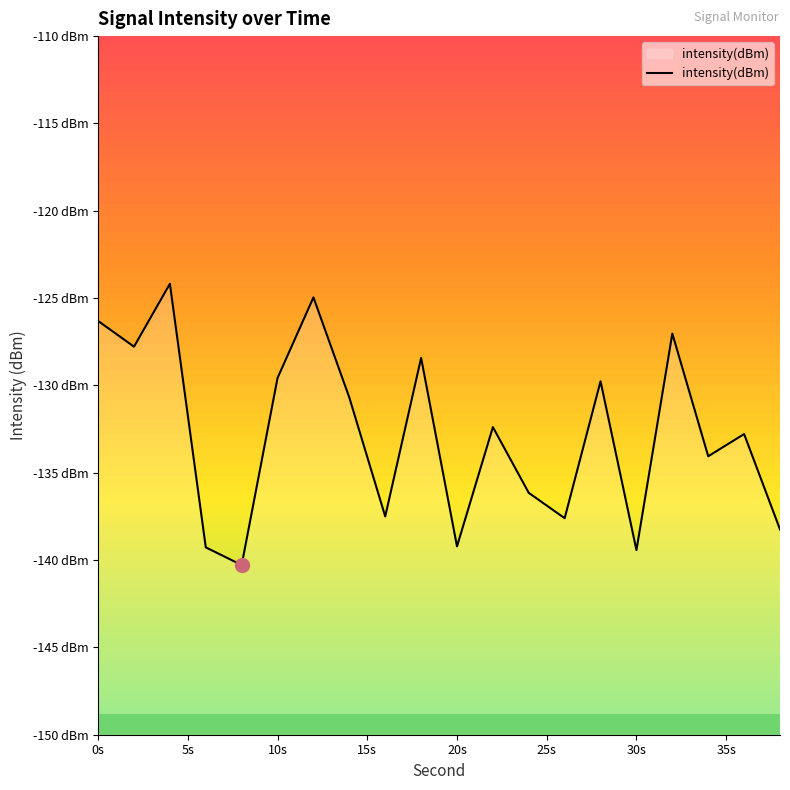

True or false: the data shows -62.8 at 0s.

False